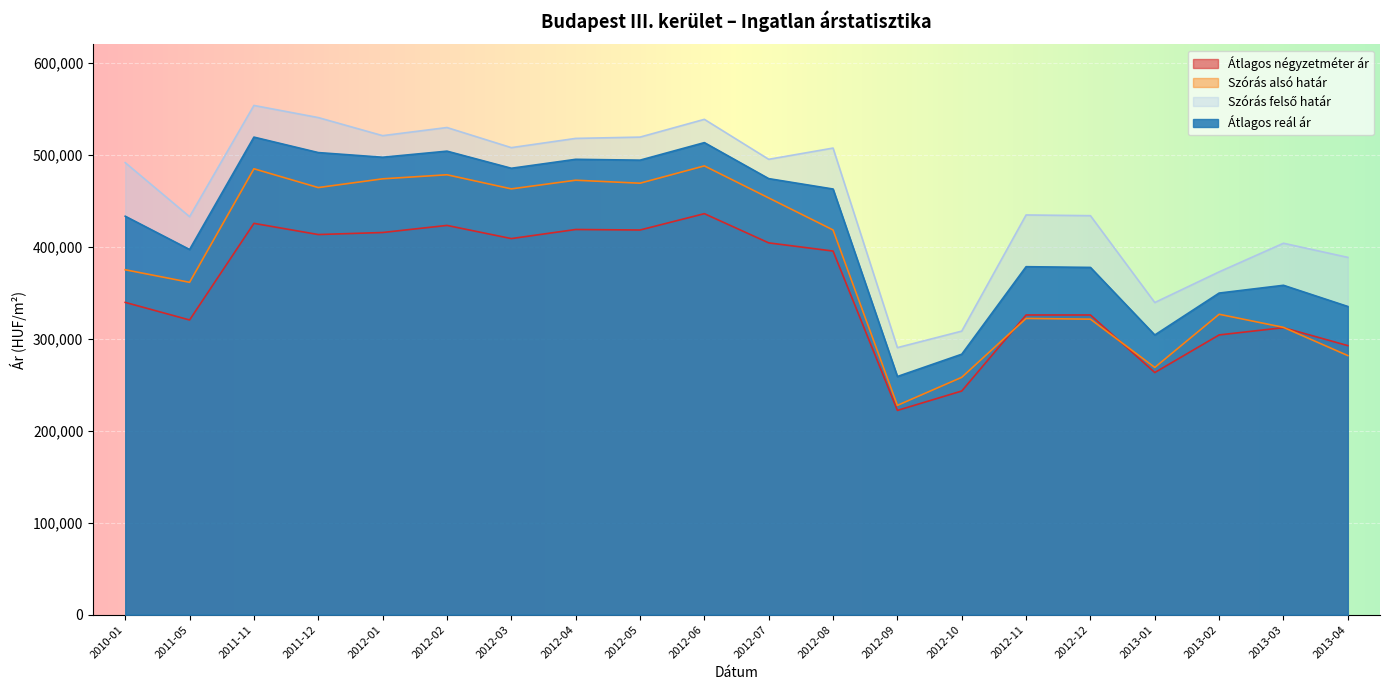

What is the spread (max minus min) of values at 2012-06?

102611